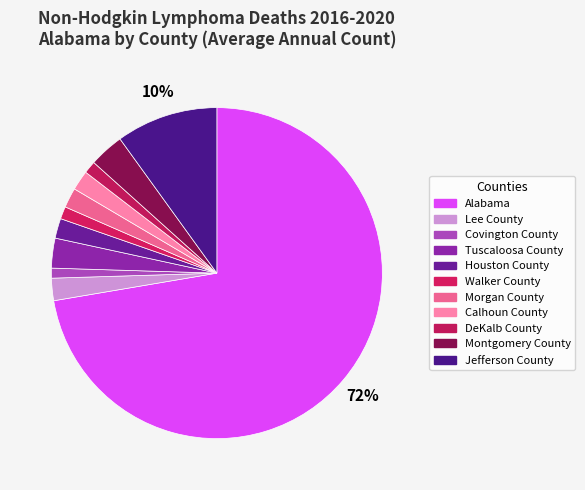

How many segments does this pie chart have?

11